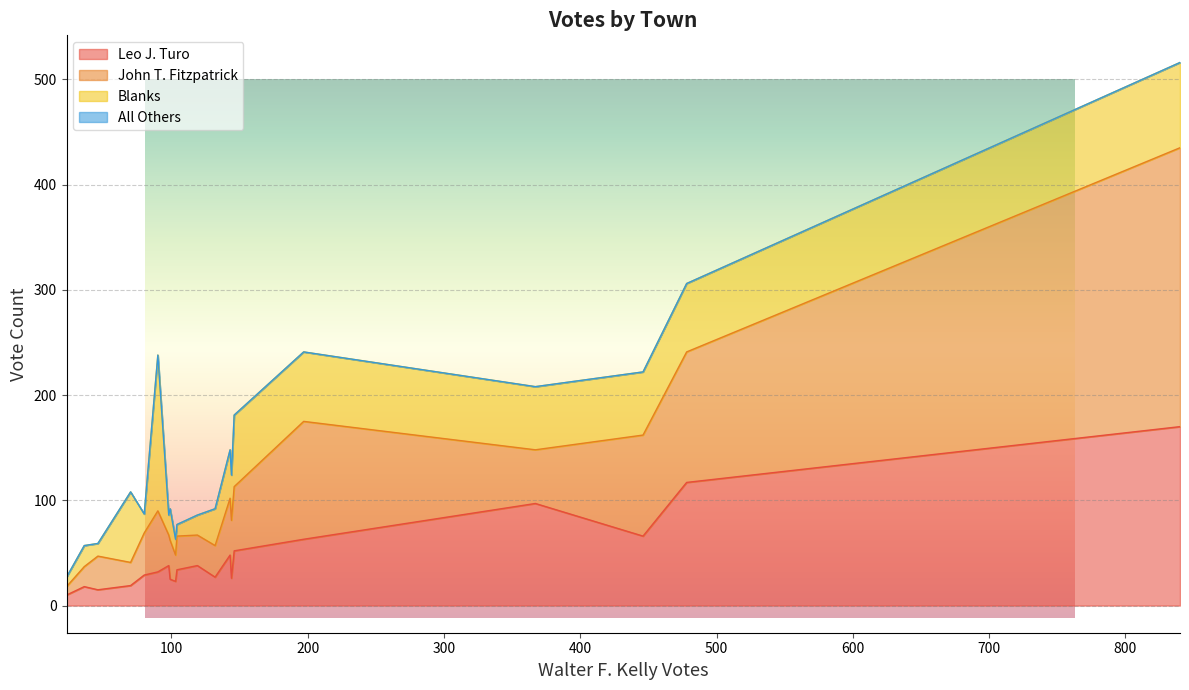

What is the label of the 20th point from the right?

Ashburnham